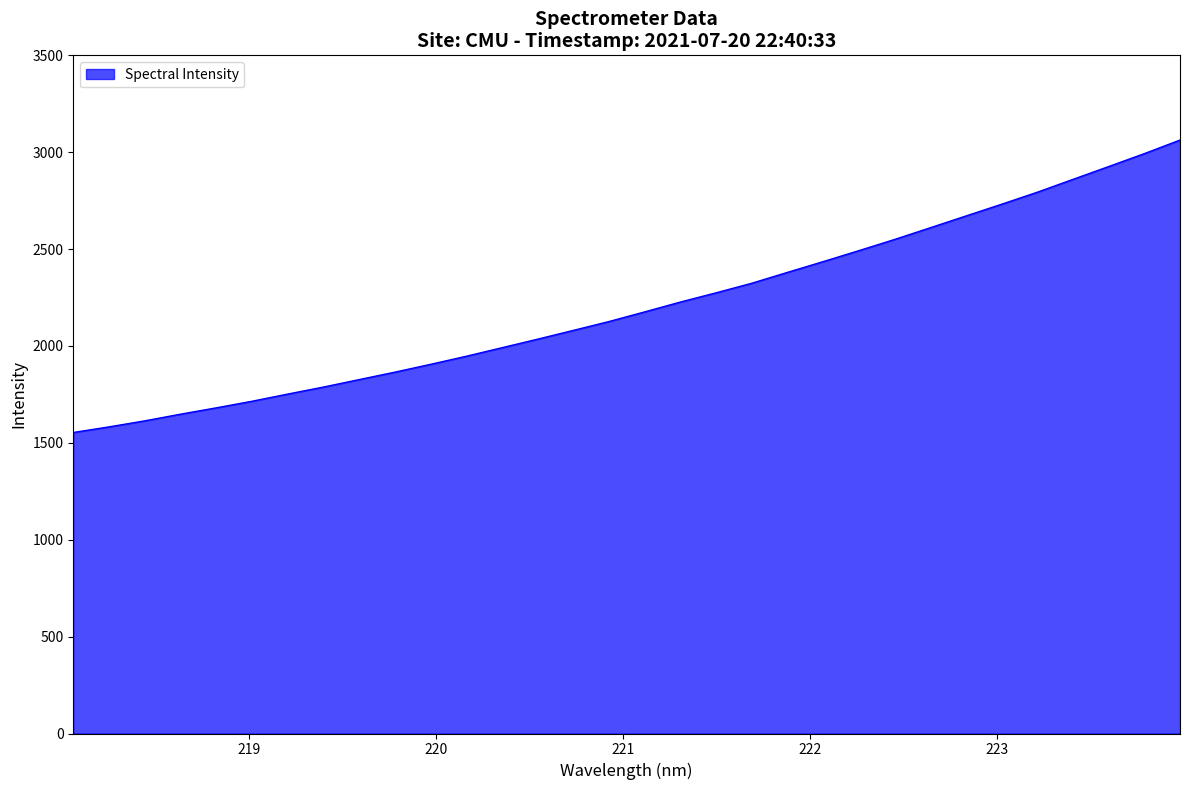

What is the difference between the maximum and minimum values?

1509.2